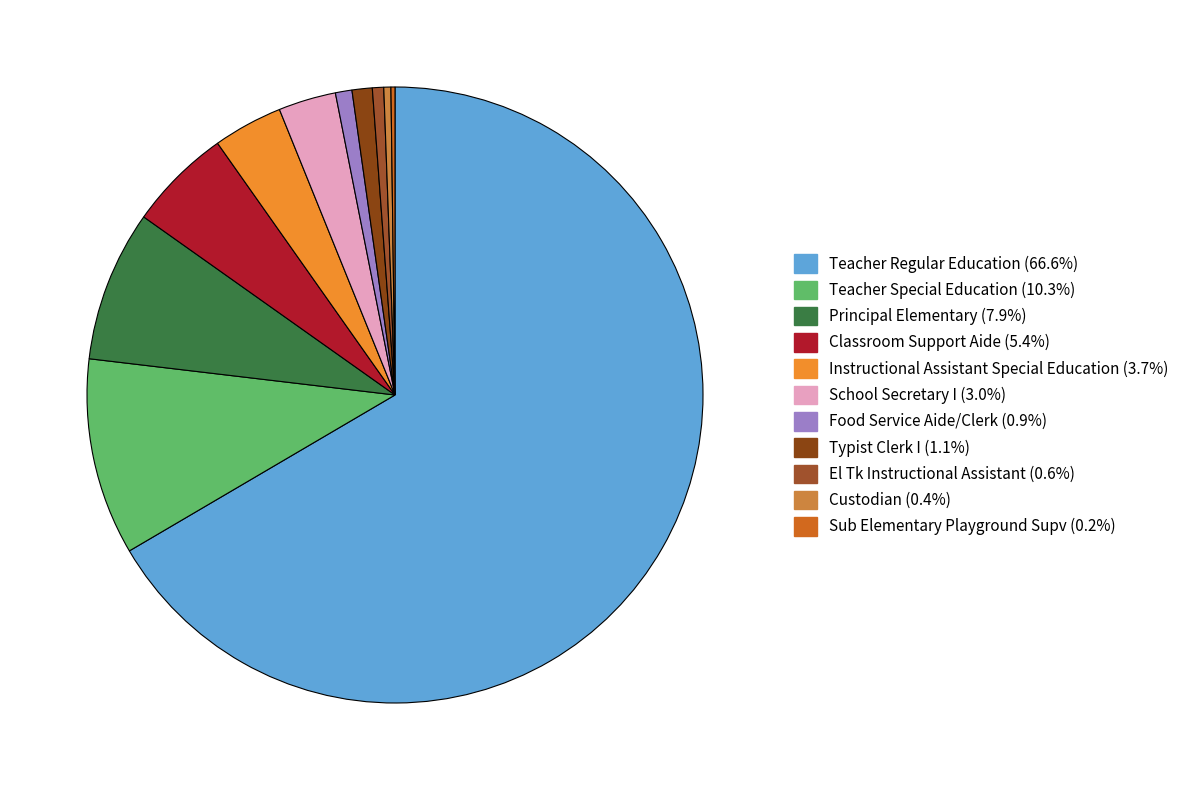

Rank the categories by value from lowest to highest.

Sub Elementary Playground Supv, Custodian, El Tk Instructional Assistant, Food Service Aide/Clerk, Typist Clerk I, School Secretary I, Instructional Assistant Special Education, Classroom Support Aide, Principal Elementary, Teacher Special Education, Teacher Regular Education